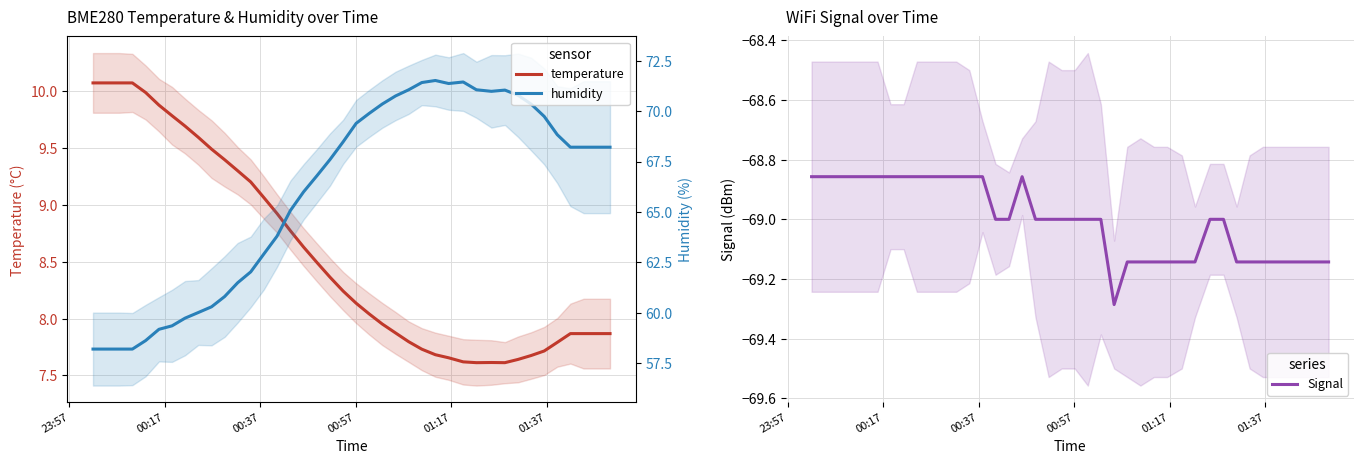

Reading left to right, list all the values displayed in this chart.

BME280_temperature: 10.1	10.1	10.1	10.1	10.0	9.9	9.8	9.7	9.6	9.5	9.4	9.3	9.2	9.1	8.9	8.8	8.6	8.5	8.4	8.2	8.1	8.0	8.0	7.9	7.8	7.7	7.7	7.7	7.6	7.6	7.6	7.6	7.6	7.7	7.7	7.8	7.9	7.9	7.9	7.9
Signal: -68.9	-68.9	-68.9	-68.9	-68.9	-68.9	-68.9	-68.9	-68.9	-68.9	-68.9	-68.9	-68.9	-68.9	-69.0	-69.0	-68.9	-69.0	-69.0	-69.0	-69.0	-69.0	-69.0	-69.3	-69.1	-69.1	-69.1	-69.1	-69.1	-69.1	-69.0	-69.0	-69.1	-69.1	-69.1	-69.1	-69.1	-69.1	-69.1	-69.1
BME280_humidity: 58.2	58.2	58.2	58.2	58.6	59.2	59.4	59.7	60.0	60.3	60.8	61.5	62.0	62.9	63.8	65.1	66.0	66.8	67.6	68.5	69.4	69.9	70.3	70.8	71.1	71.4	71.5	71.4	71.4	71.1	71.0	71.0	70.8	70.4	69.7	68.8	68.2	68.2	68.2	68.2